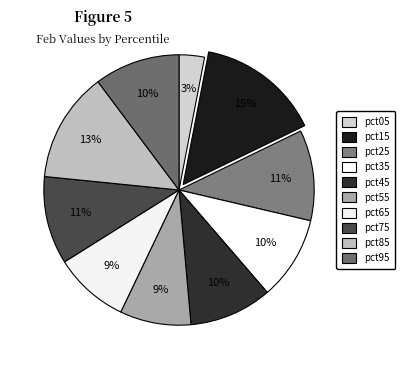

How many slices are in this pie chart?

10